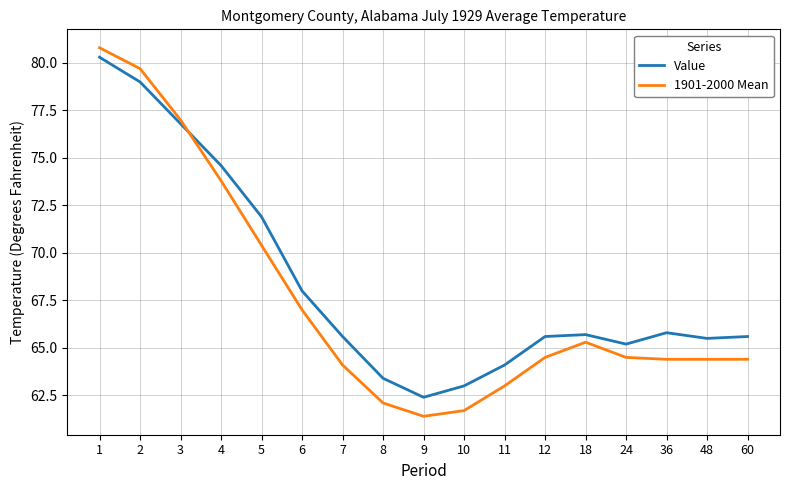

At which label does Value first exceed 65?

1